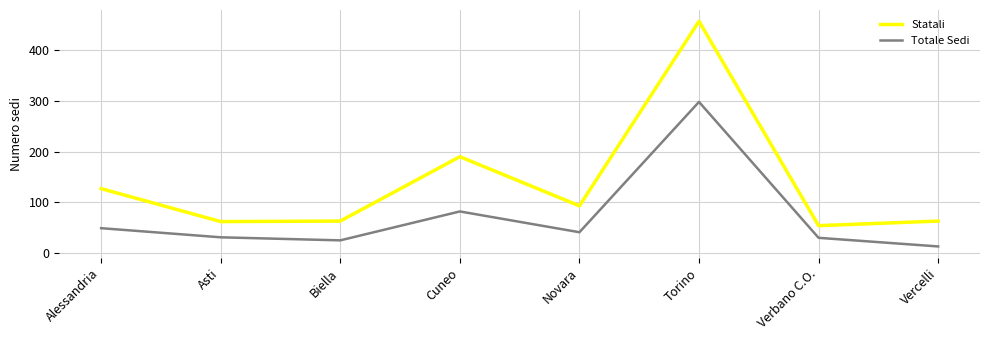

At which label does Totale Sedi reach its peak?

Torino